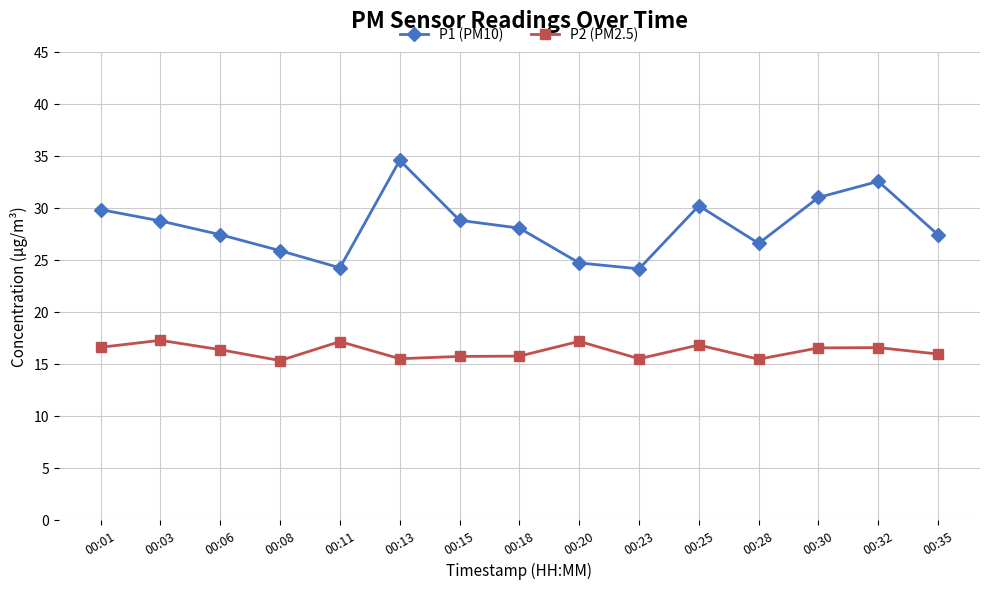

Which label corresponds to the largest value in the chart?

00:13